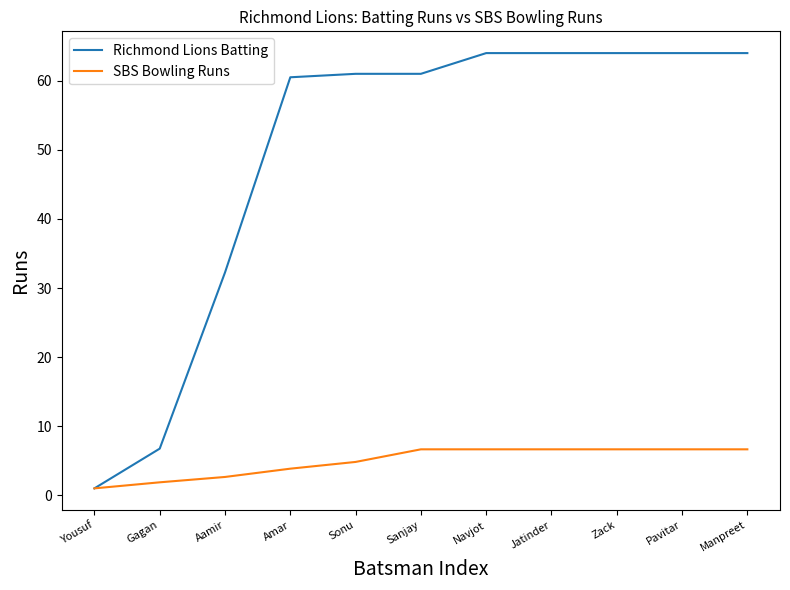

Which series has the widest spread of values?

Richmond Lions Batting